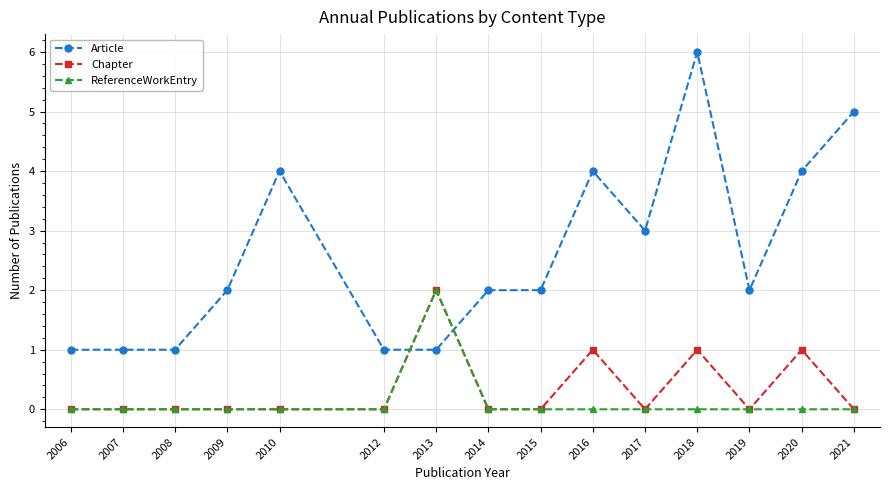

At 2018, list the series in order from largest to smallest.

Article, Chapter, ReferenceWorkEntry